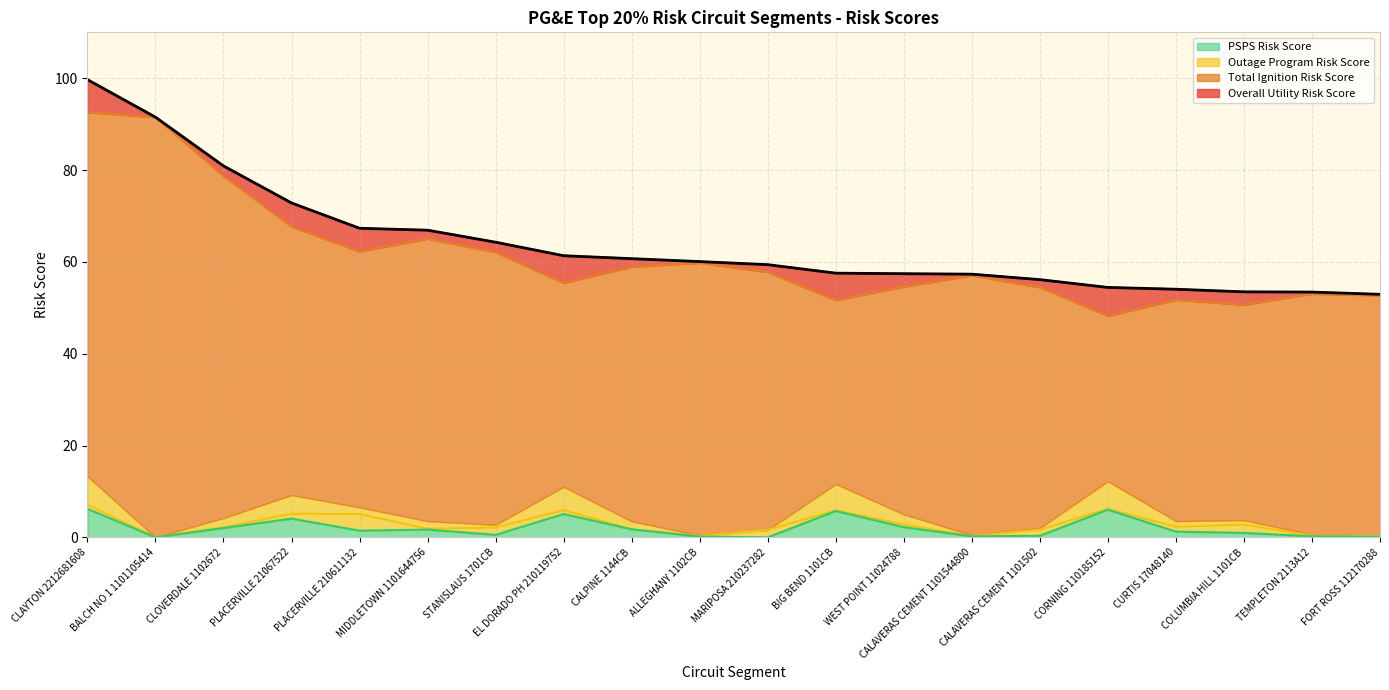

Rank the series by their maximum value, from highest to lowest.

Overall Utility Risk Score, Total Ignition Risk Score, Outage Program Risk Score, PSPS Risk Score